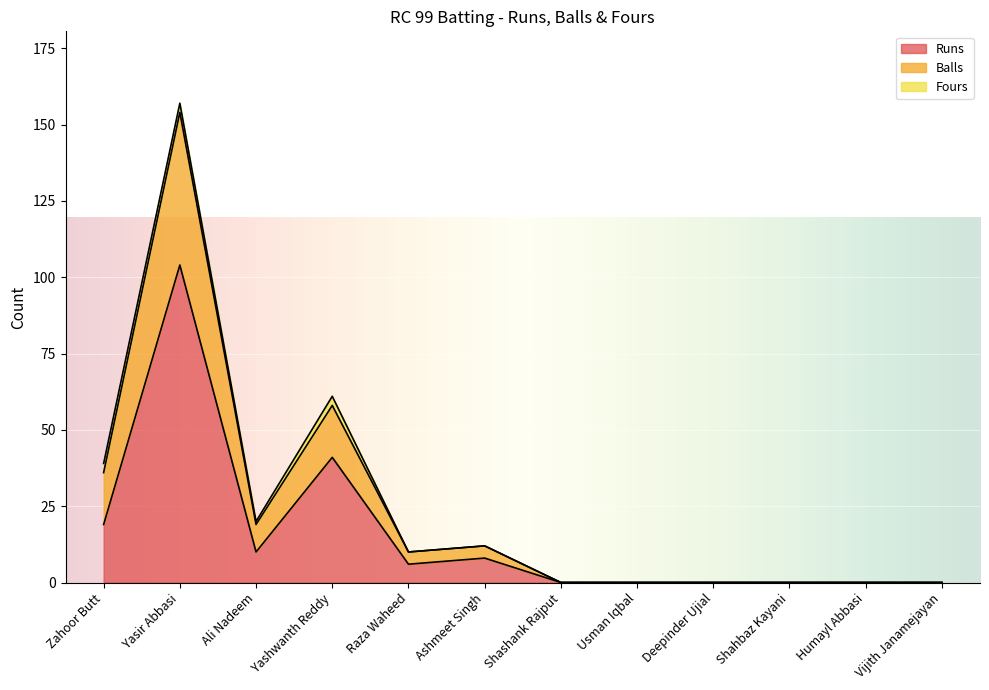

True or false: Runs and Balls cross at least once.

False